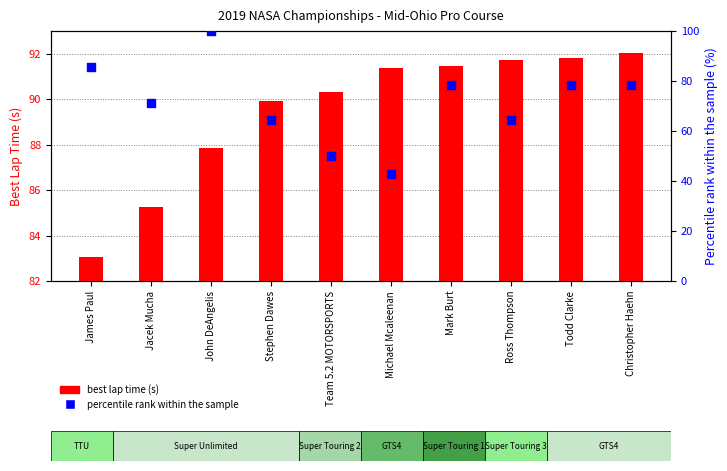

What are all the series names shown in the legend?

best lap time (s), percentile rank within the sample